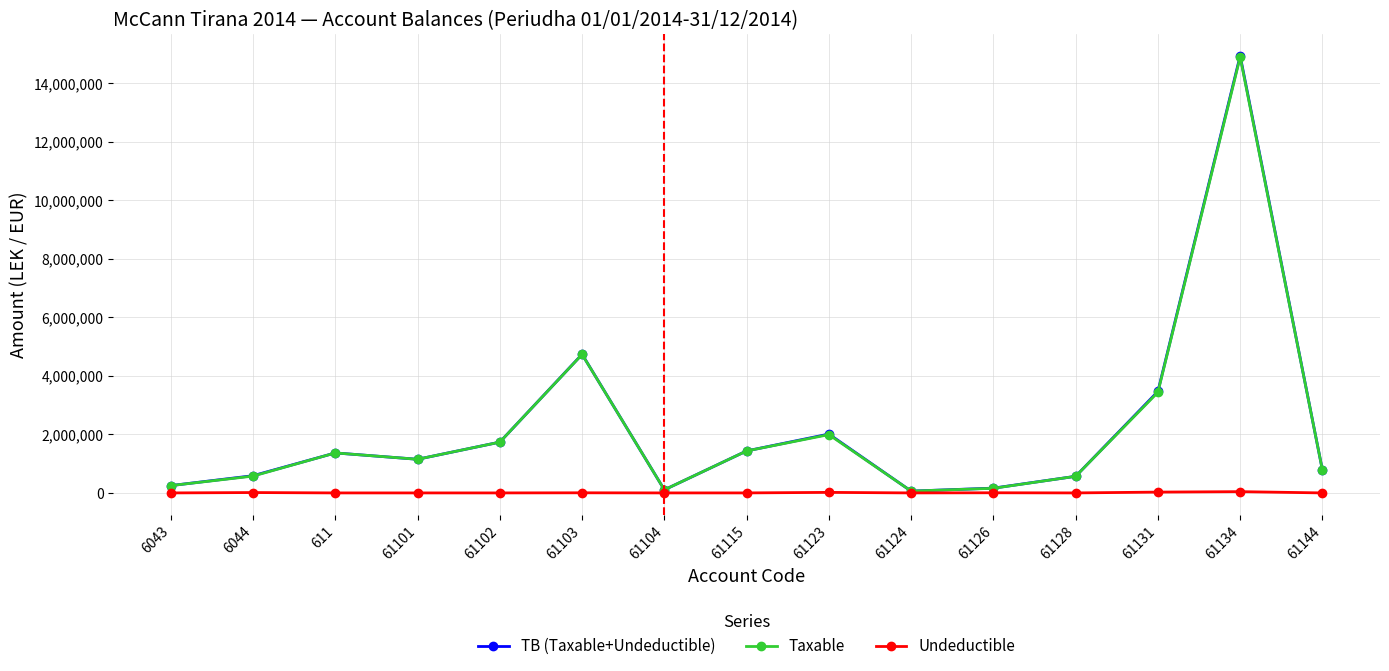

Where is the first local maximum for Taxable?

611